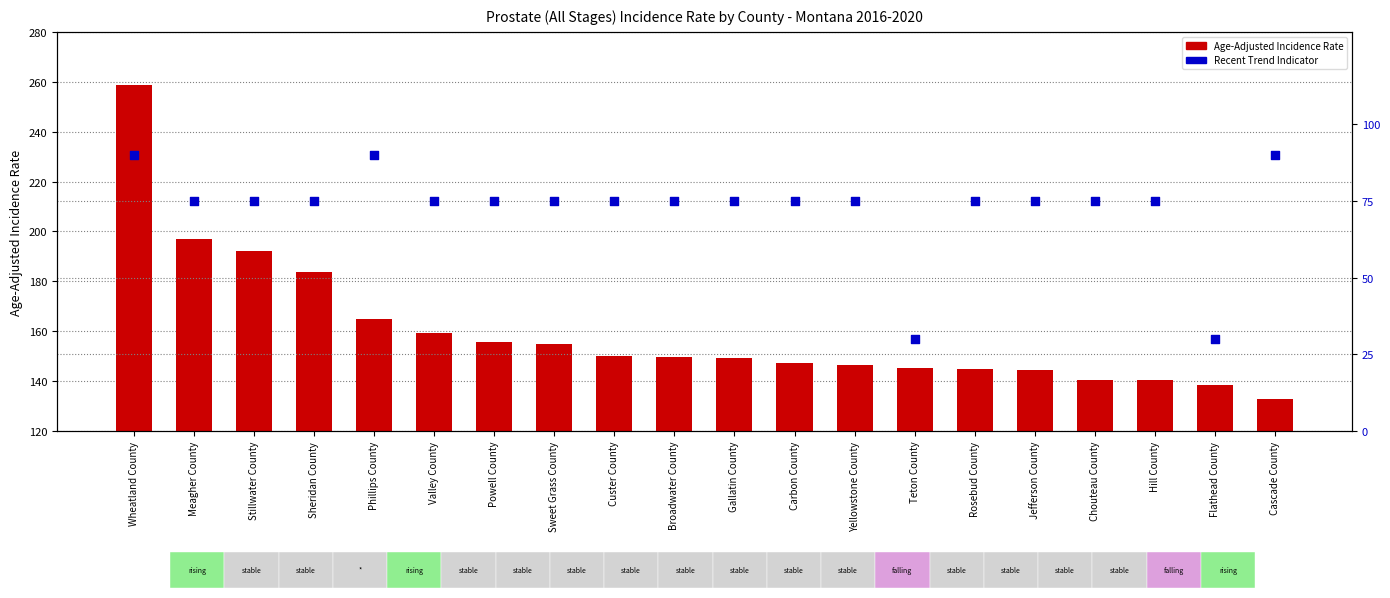

Which series contains the lowest Y value?

Recent Trend Indicator